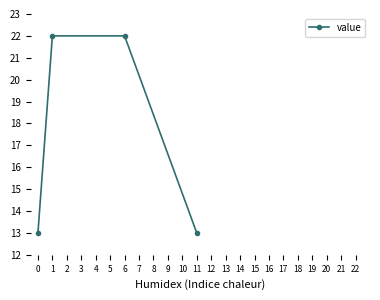

What is the change in value from 0 to 1?

+9.0